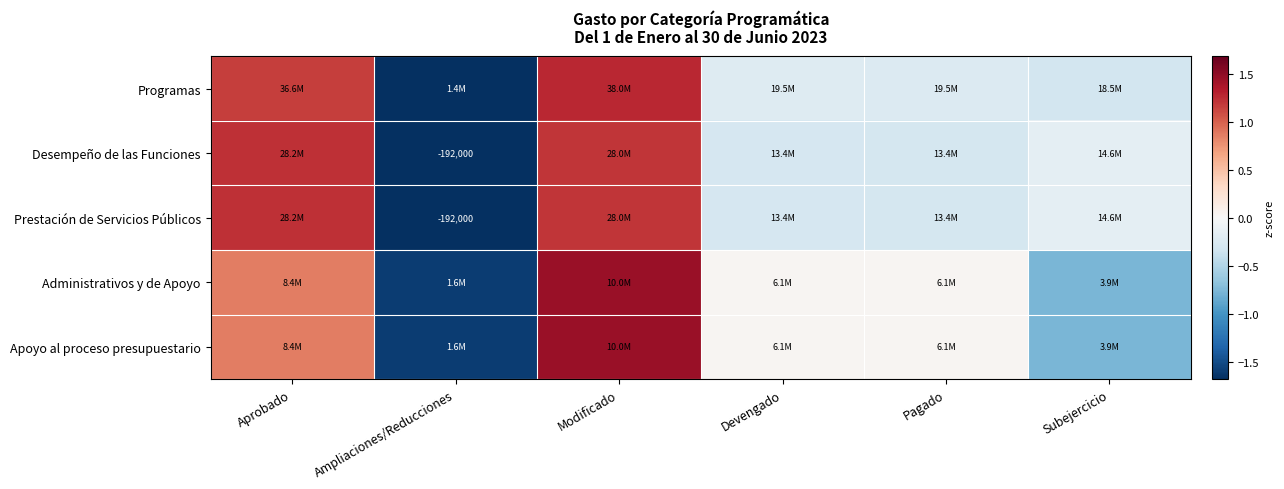

At how many categories does at least one series exceed 1?

2